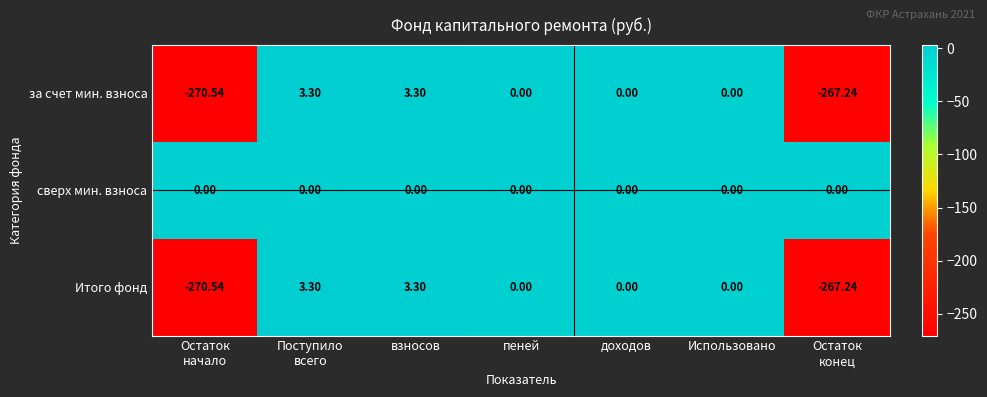

Which series has the largest total across all categories?

сверх мин. взноса